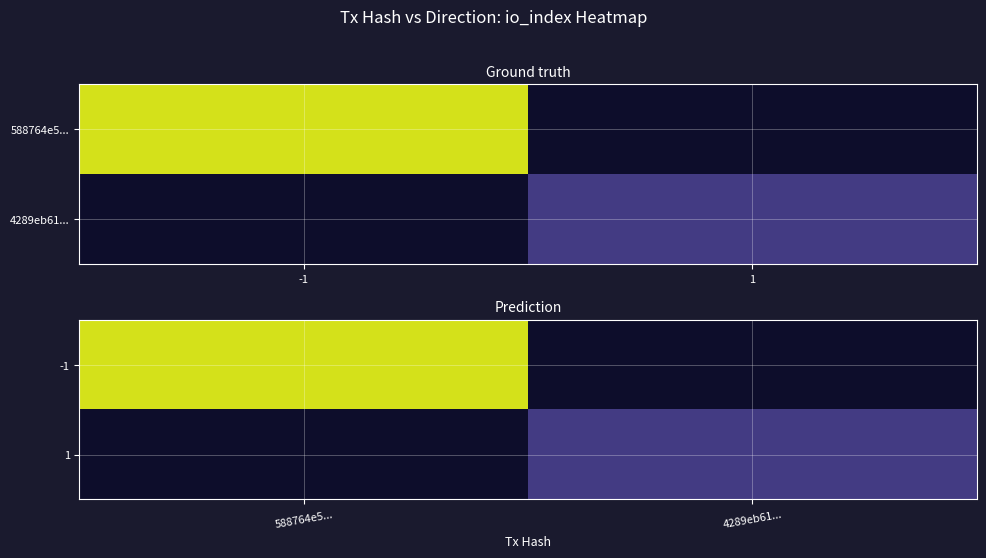

How many categories are shown in the chart?

2